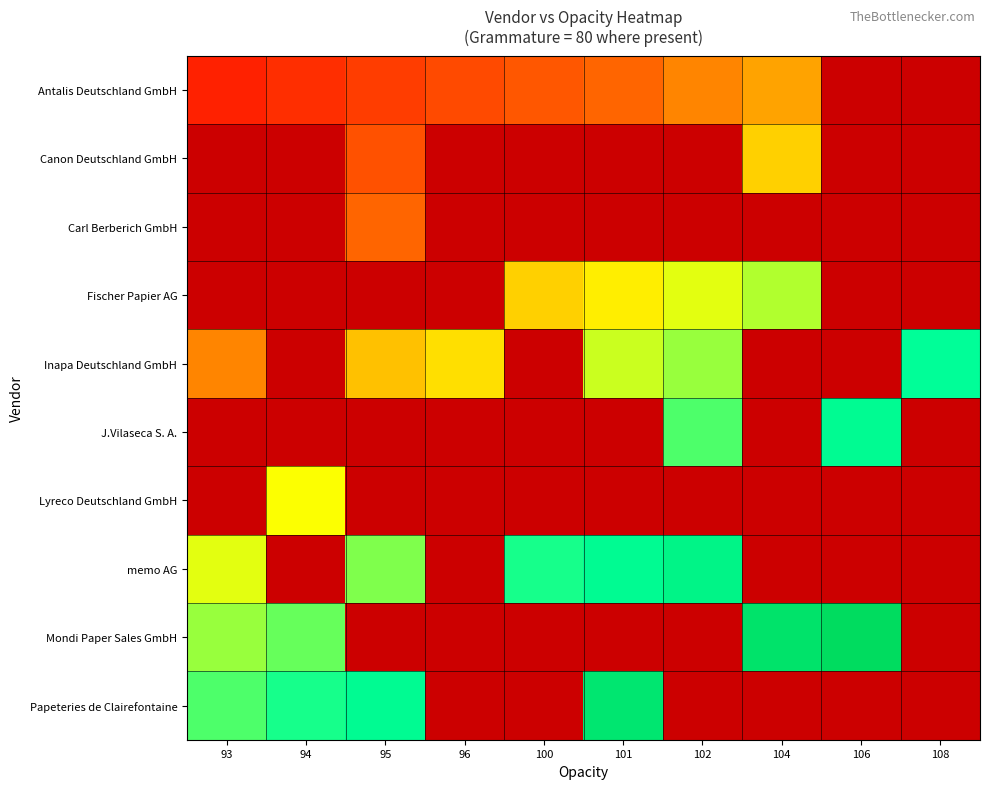

How many positive values does the Antalis Deutschland GmbH series have?

8